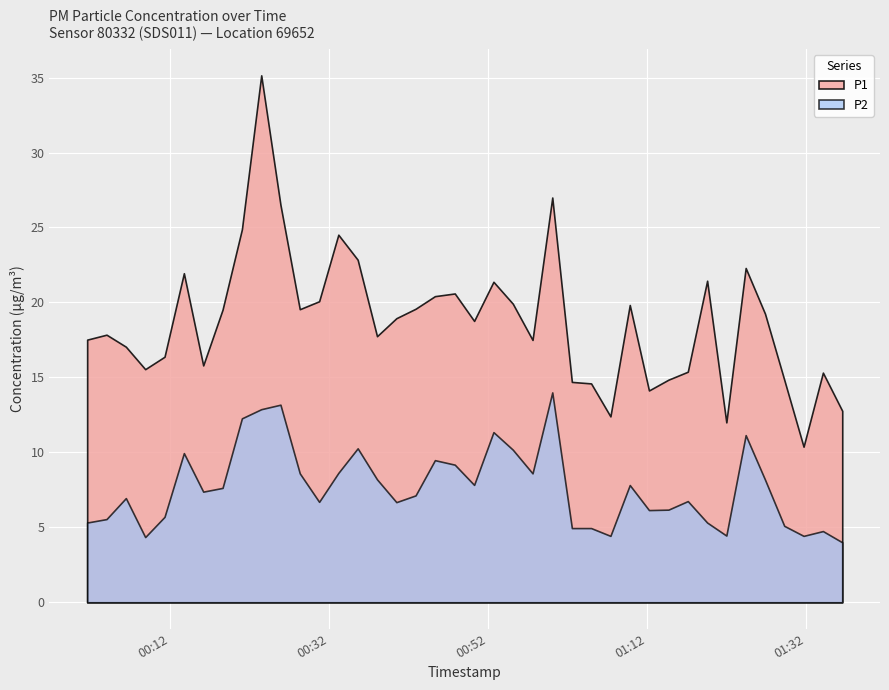

Reading left to right, list all the values displayed in this chart.

P1: 0=17.5	1=17.9	2=17.1	3=15.6	4=16.4	5=21.9	6=15.8	7=19.5	8=24.9	9=35.1	10=26.5	11=19.6	12=20.1	13=24.5	14=22.9	15=17.8	16=18.9	17=19.6	18=20.4	19=20.6	20=18.8	21=21.4	22=19.9	23=17.5	24=27.0	25=14.7	26=14.6	27=12.4	28=19.8	29=14.1	30=14.8	31=15.4	32=21.4	33=12.0	34=22.3	35=19.2	36=14.8	37=10.4	38=15.3	39=12.8
P2: 0=5.3	1=5.5	2=7.0	3=4.3	4=5.7	5=9.9	6=7.4	7=7.6	8=12.3	9=12.9	10=13.2	11=8.6	12=6.7	13=8.6	14=10.3	15=8.2	16=6.7	17=7.1	18=9.5	19=9.2	20=7.8	21=11.3	22=10.2	23=8.6	24=14.0	25=5.0	26=5.0	27=4.4	28=7.8	29=6.2	30=6.2	31=6.8	32=5.3	33=4.5	34=11.2	35=8.2	36=5.1	37=4.4	38=4.8	39=4.0